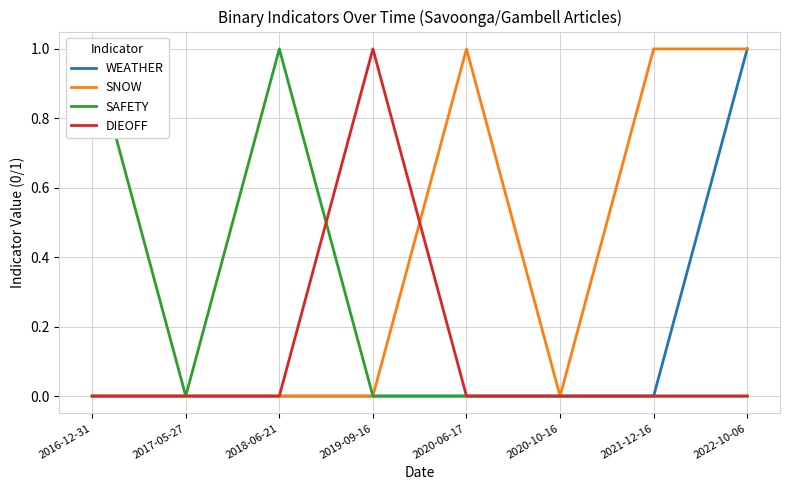

At which category does SNOW reach its first local valley?

2020-10-16